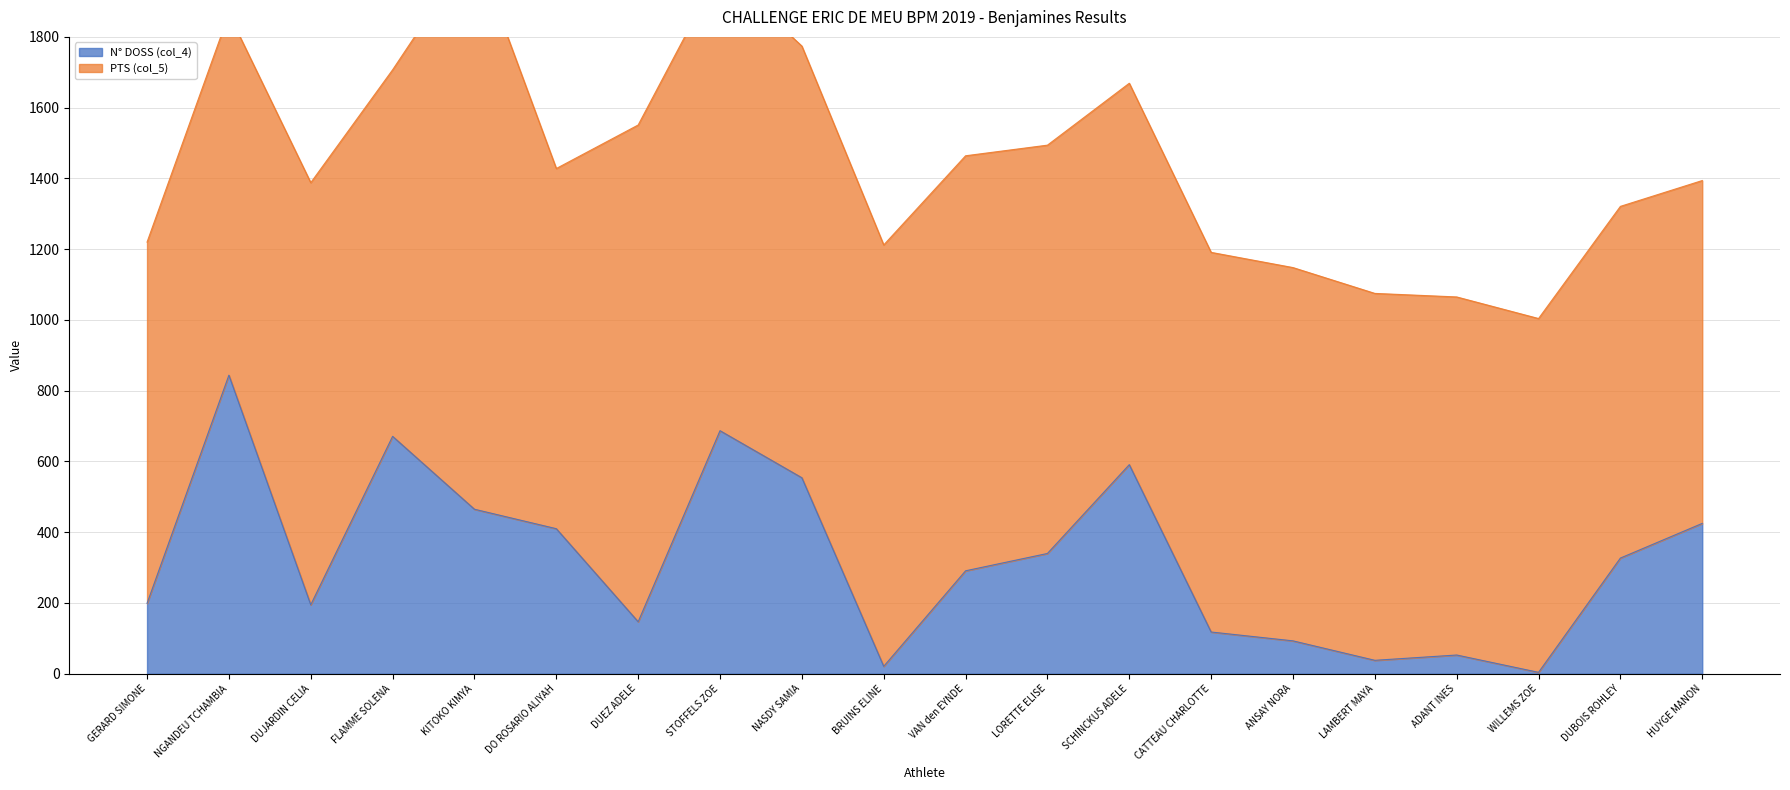

Is it true that the value at STOFFELS ZOE is 1106?

False